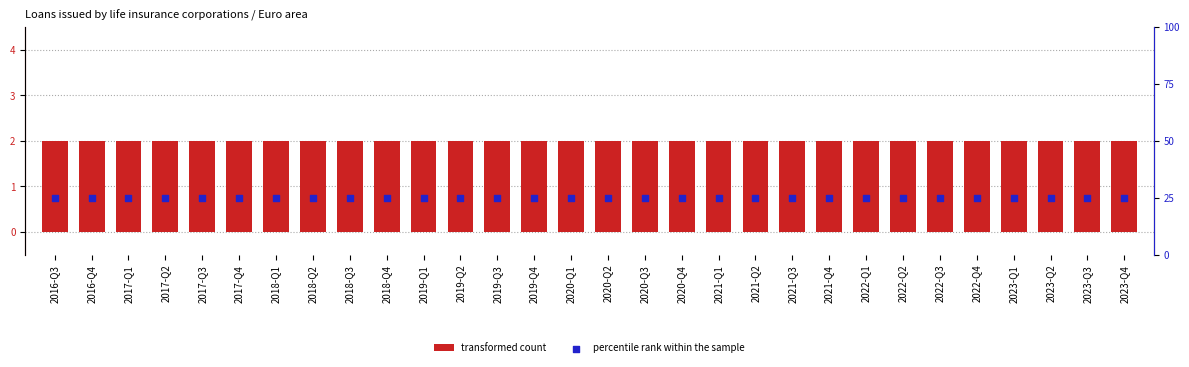

Which series has the largest total across all categories?

percentile rank within the sample